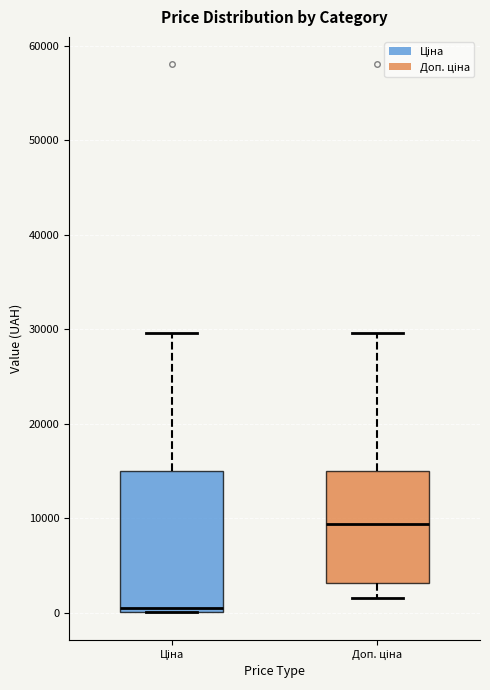

Reading left to right, read every box against the y-axis: the position of its median line, the range the box covers, and the ends of its whiskers. The values are not printed on the chart, so give them approximately, as read against the axis.

Ціна: median 0 (just above the box's lower edge), box 0 to 15000, whiskers 0 to 30000
Доп. ціна: median 9000, box 3000 to 15000, whiskers 2000 to 30000